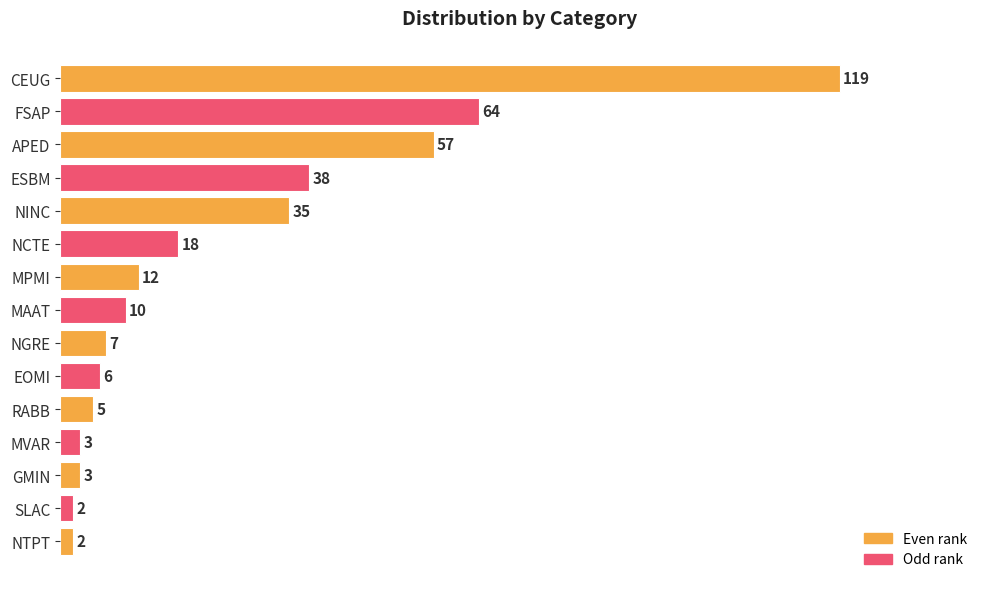

True or false: the data shows 38 at ESBM.

True